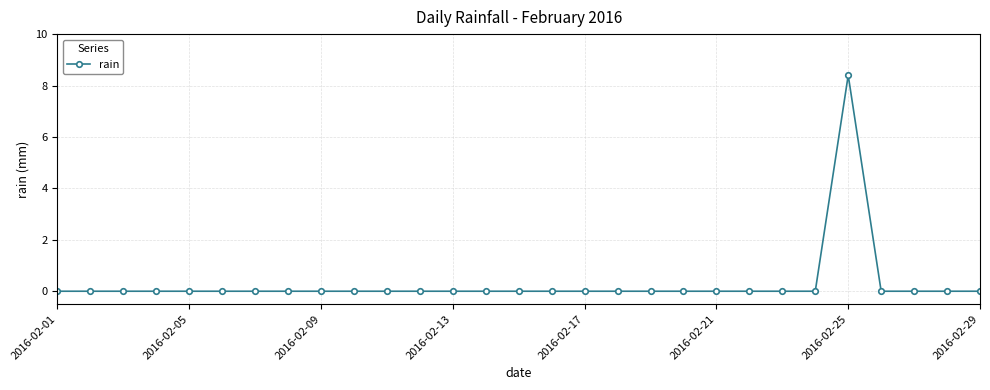

What is the average value?

0.3